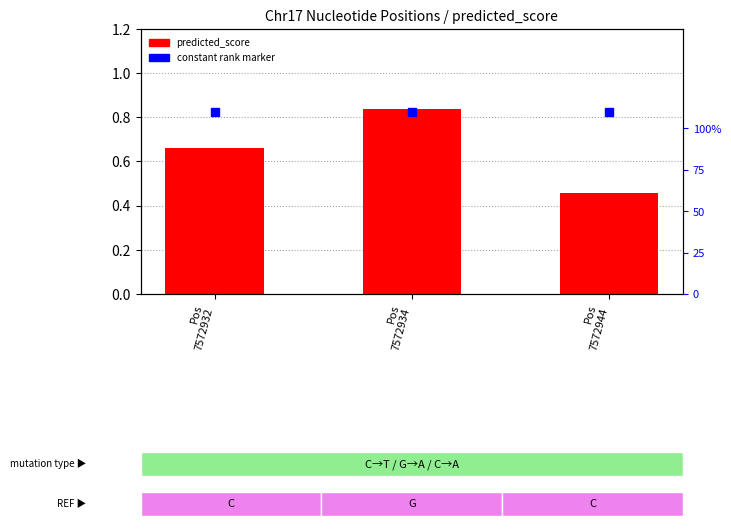

Which series reaches the minimum Y coordinate?

predicted_score